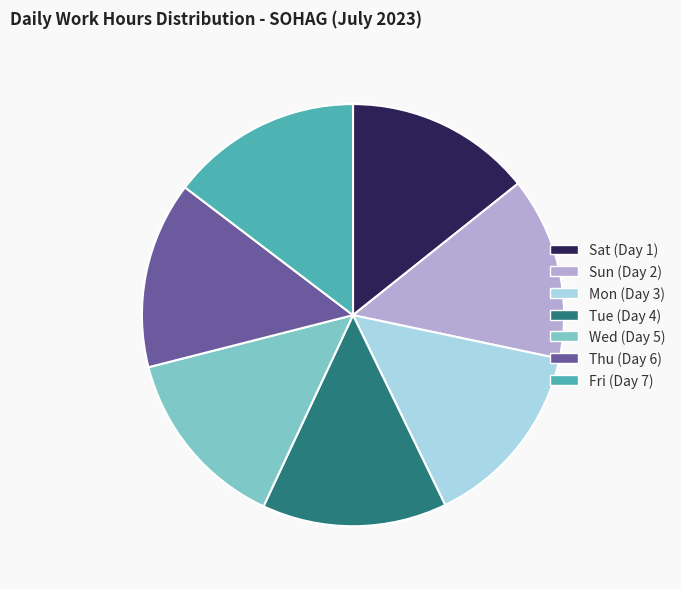

True or false: Sat (Day 1) accounts for 24% of the total.

False